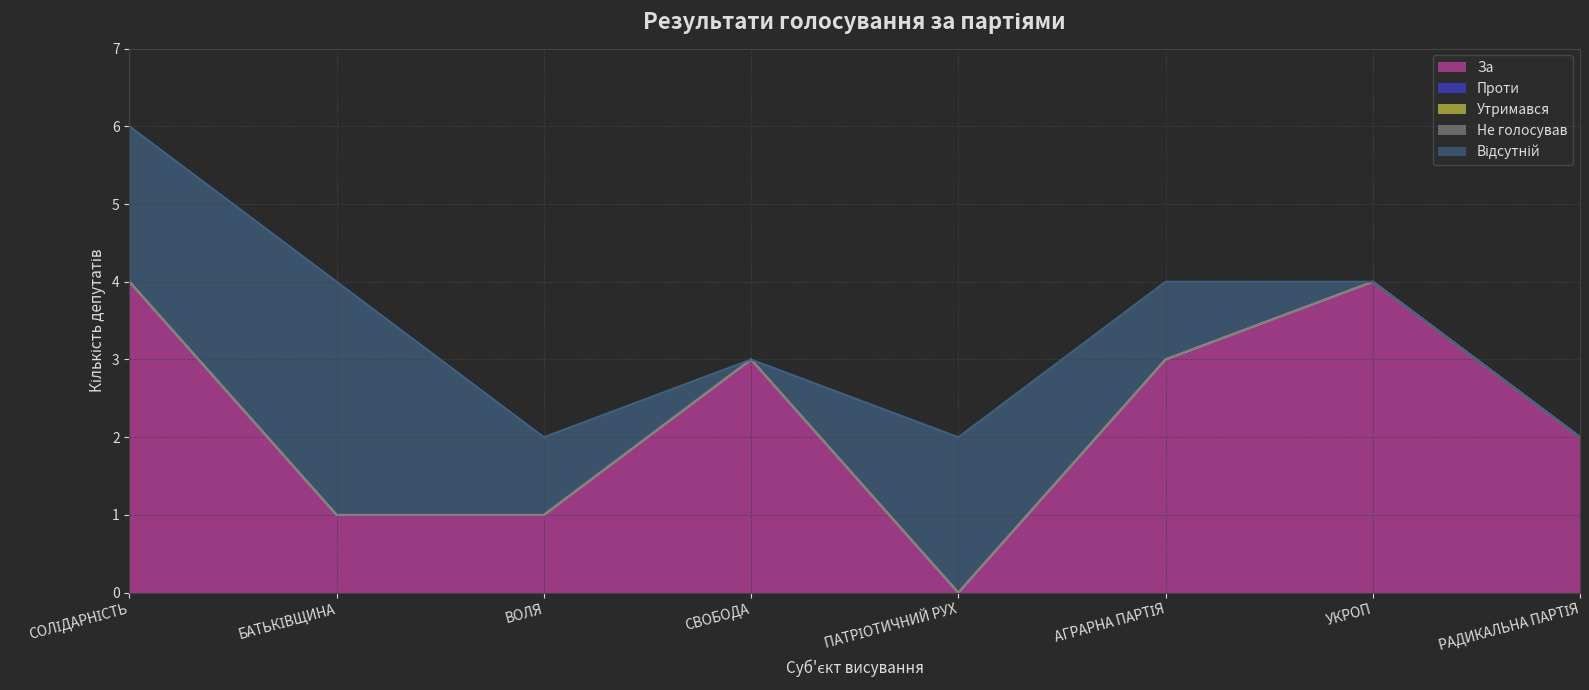

Which series has the largest range (max minus min)?

За